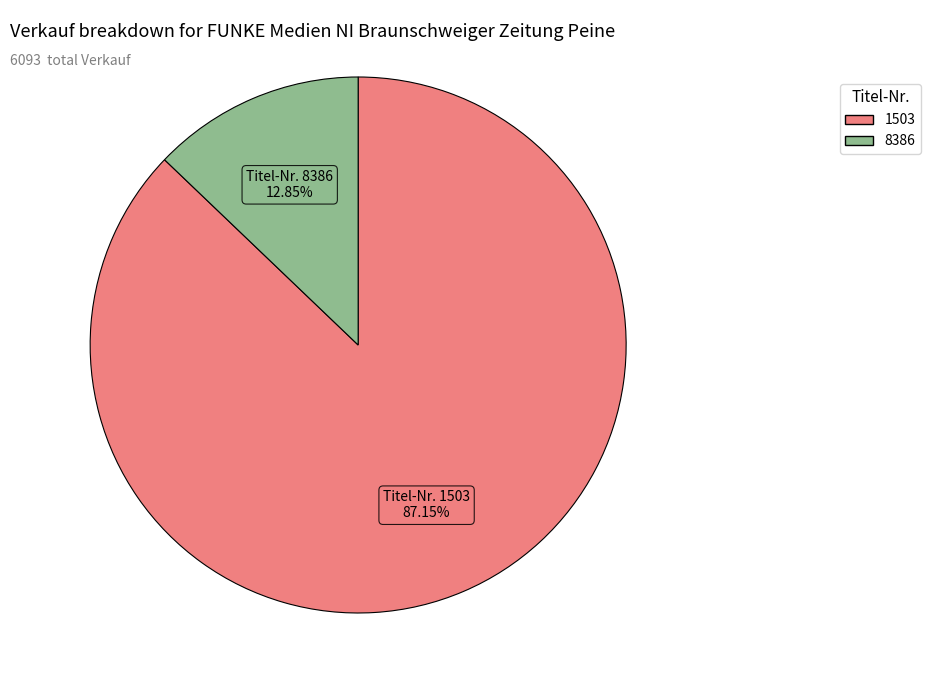

To the nearest percent, what portion does 8386 represent?

13%